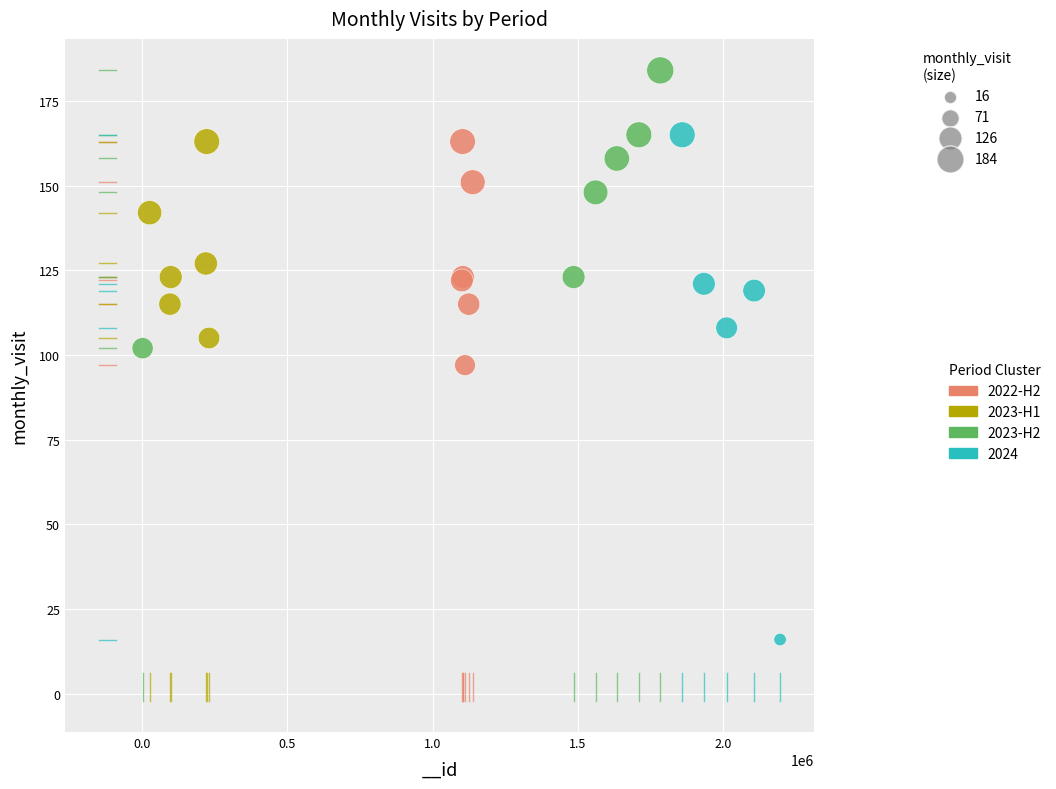

Which series reaches the maximum Y coordinate?

2023-H2